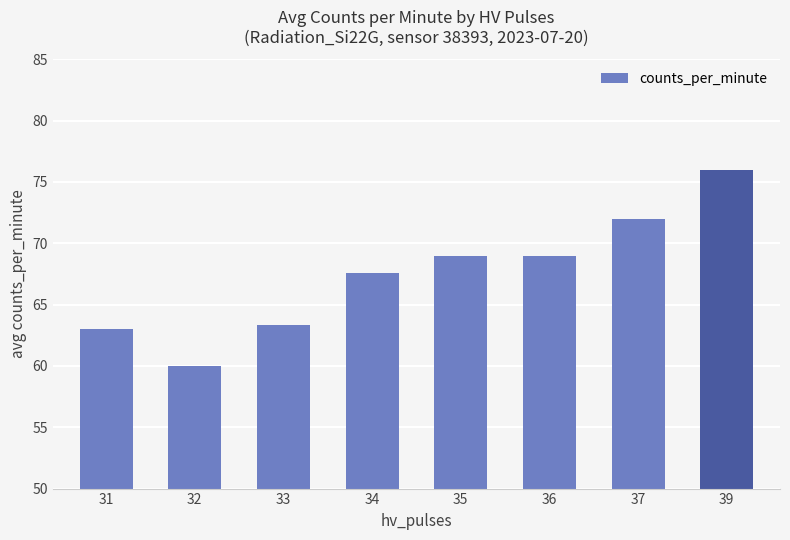

At which category does the chart reach its peak across all series?

39